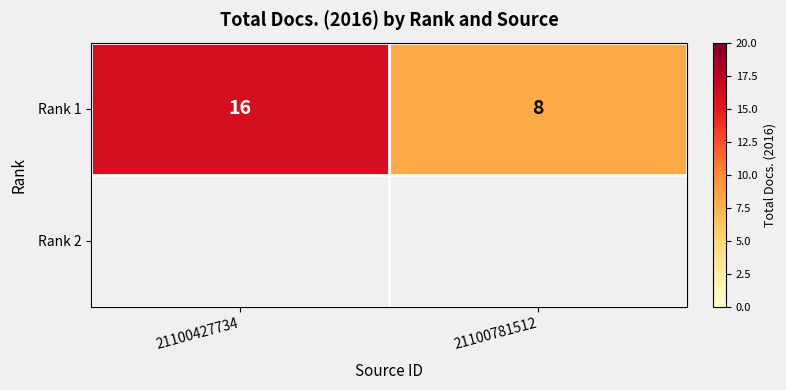

What is the difference between the maximum and minimum values?

8